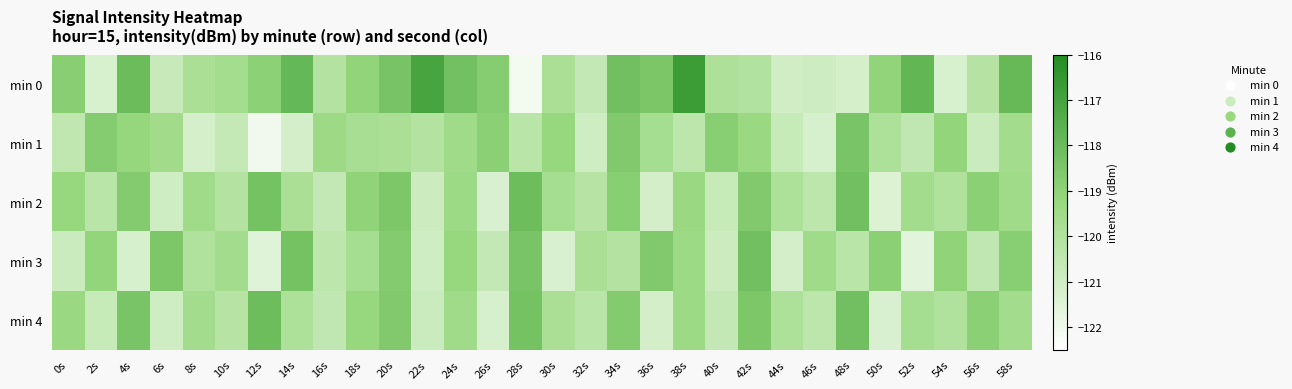

At which category is the sum across all series the highest?

20s